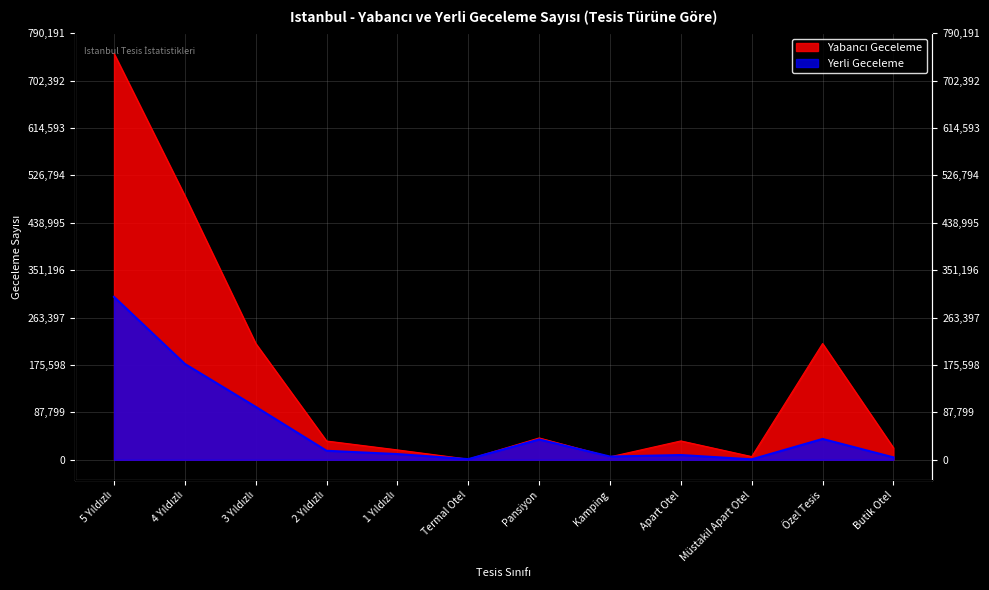

At which label does Yerli Geceleme first exceed 16681?

5 Yıldızlı